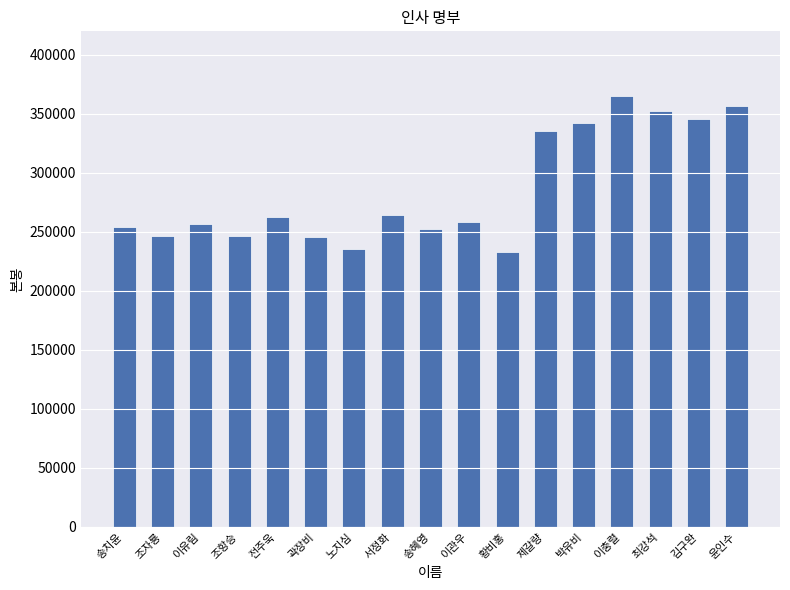

What is the maximum value shown in the chart?

365110